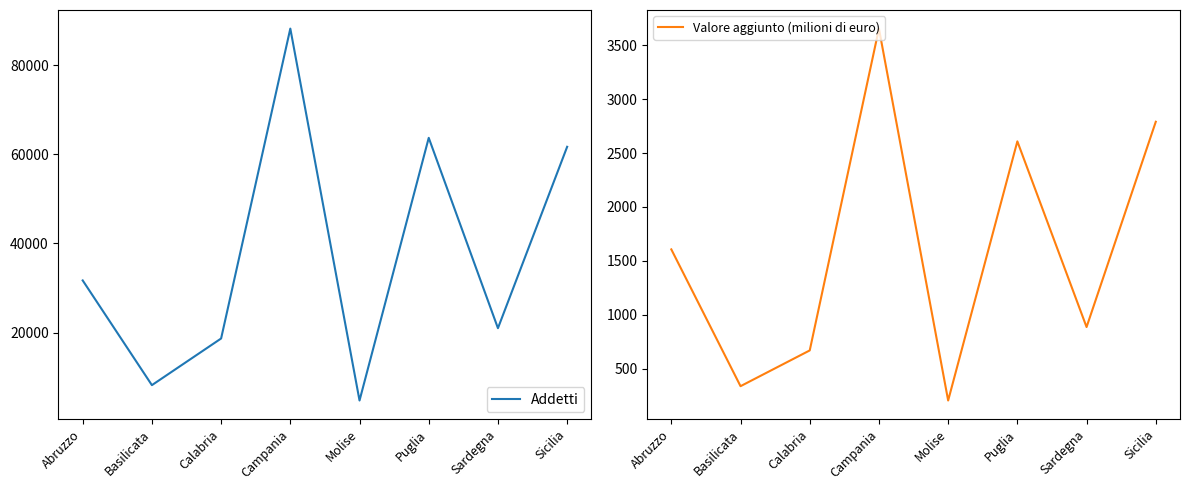

Rank the series by their maximum value, from highest to lowest.

Addetti, Valore aggiunto (milioni di euro)